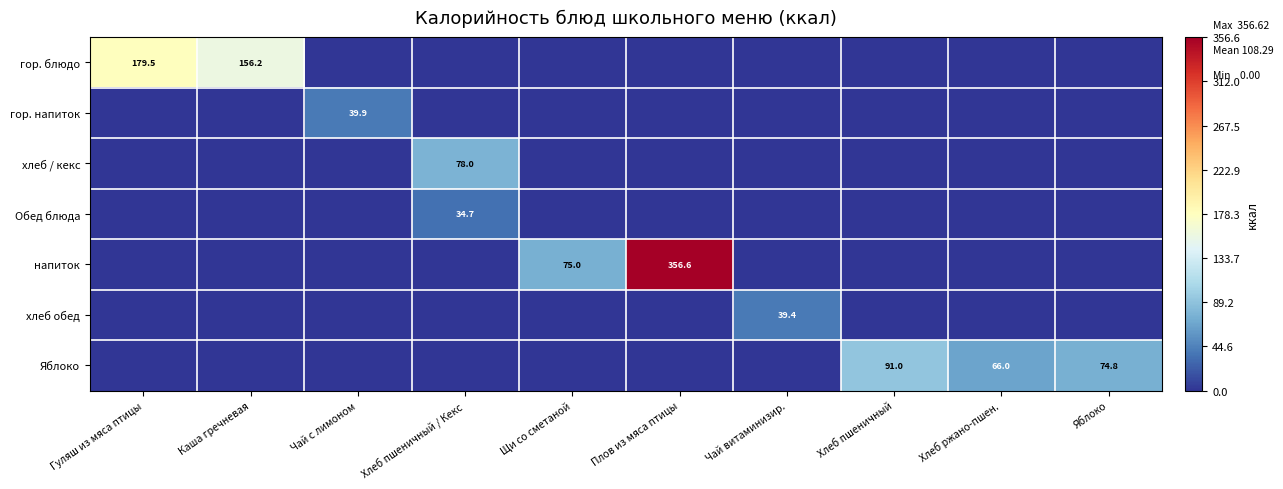

What is the difference between the напиток values at Чай с лимоном and Плов из мяса птицы?

356.6